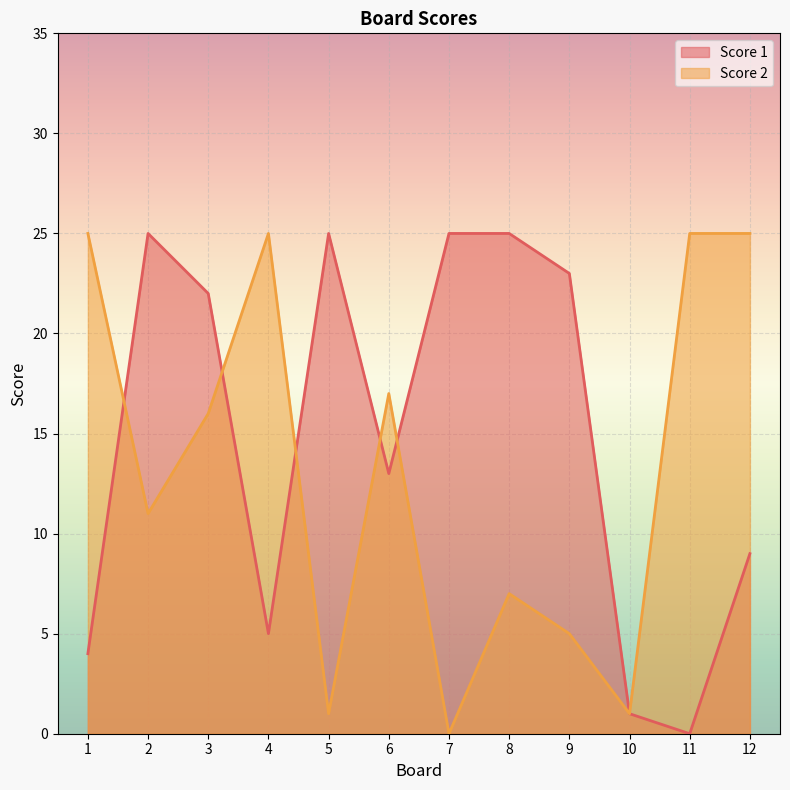

Reading left to right, transcribe all the data shown in this chart.

Score 1: 1=4	2=25	3=22	4=5	5=25	6=13	7=25	8=25	9=23	10=1	11=0	12=9
Score 2: 1=25	2=11	3=16	4=25	5=1	6=17	7=0	8=7	9=5	10=1	11=25	12=25